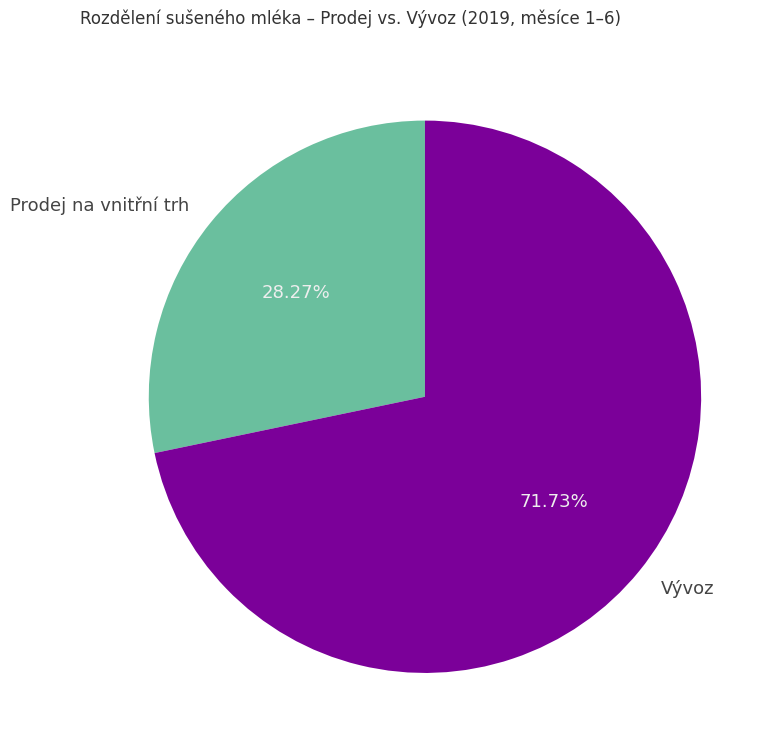

Count the number of slices in the pie.

2